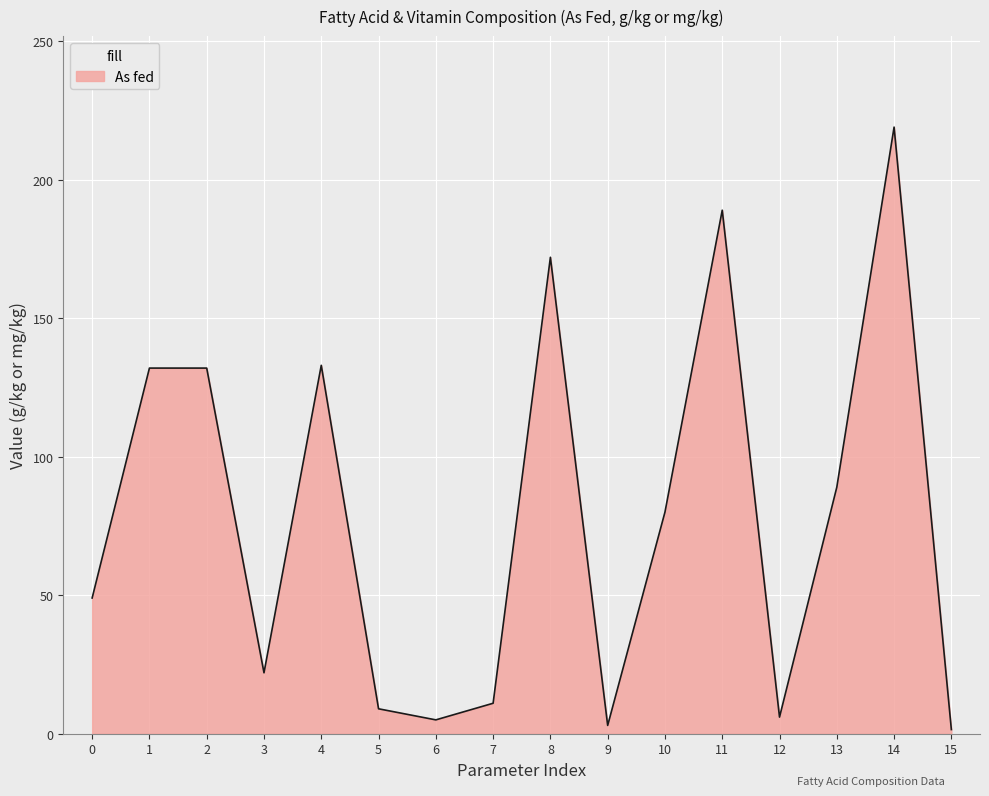

True or false: the data has more than 0 interior local peaks.

True